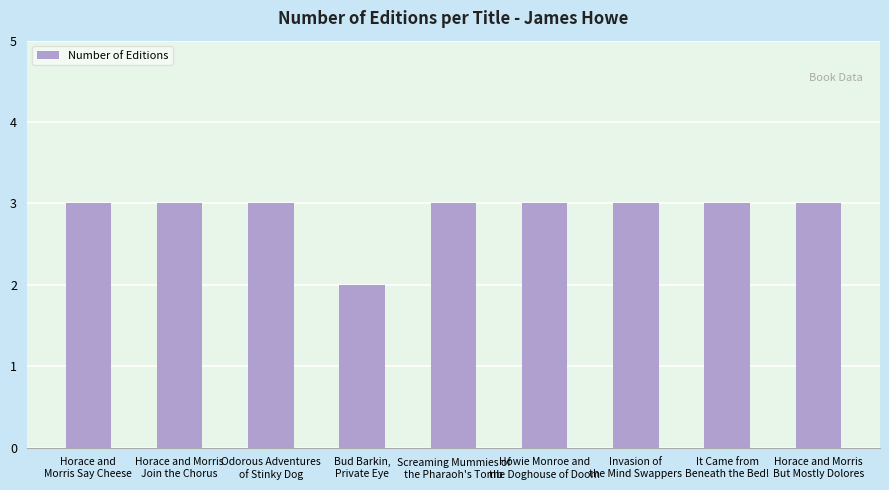

Reading left to right, transcribe all the data shown in this chart.

Horace and
Morris Say Cheese=3	Horace and Morris
Join the Chorus=3	Odorous Adventures
of Stinky Dog=3	Bud Barkin,
Private Eye=2	Screaming Mummies of
the Pharaoh's Tomb=3	Howie Monroe and
the Doghouse of Doom=3	Invasion of
the Mind Swappers=3	It Came from
Beneath the Bed!=3	Horace and Morris
But Mostly Dolores=3